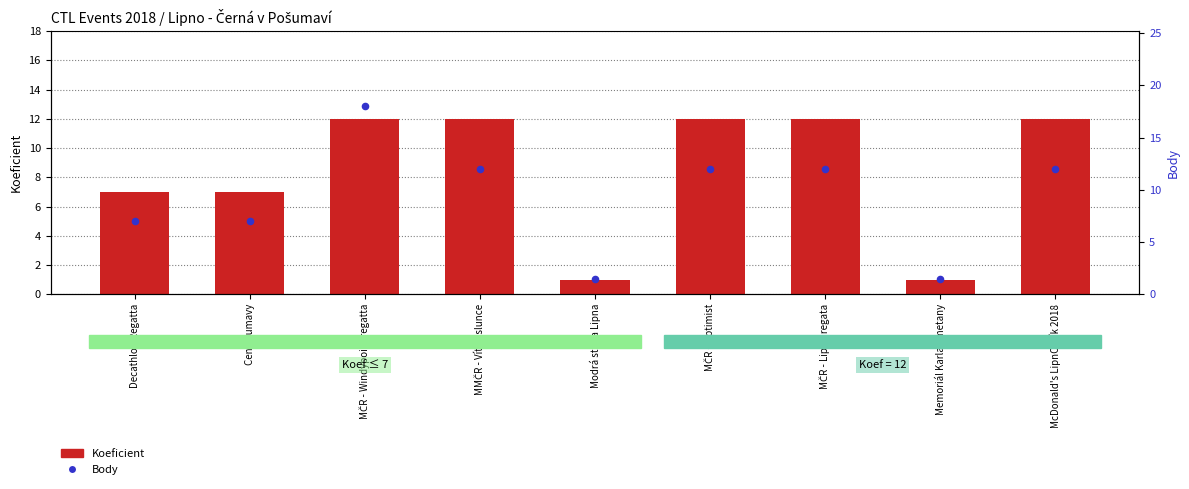

Which series reaches the minimum Y coordinate?

Koeficient